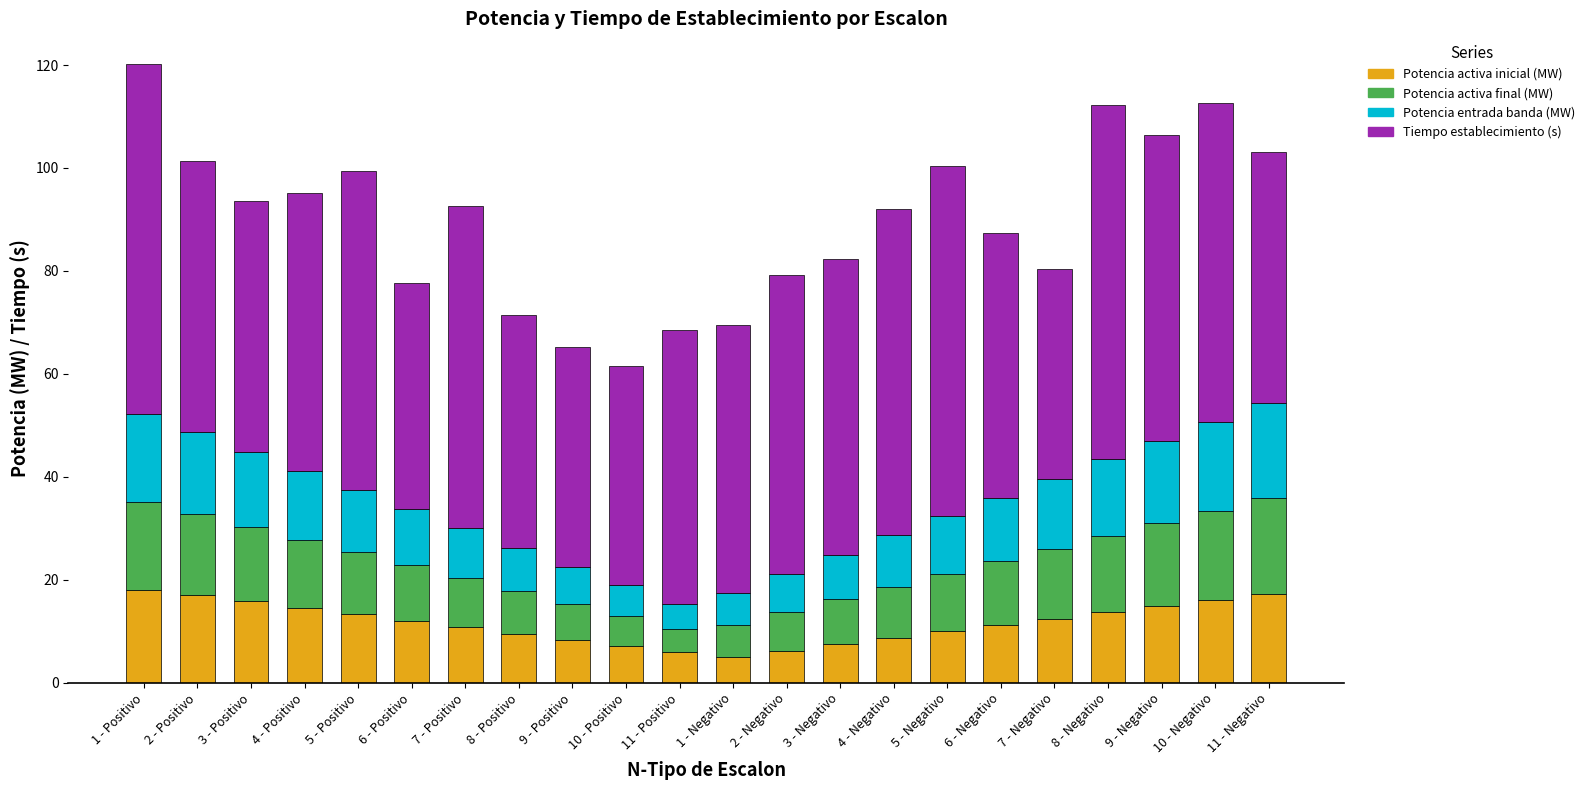

What is the lowest value of the Potencia activa inicial (MW) series?

5.0